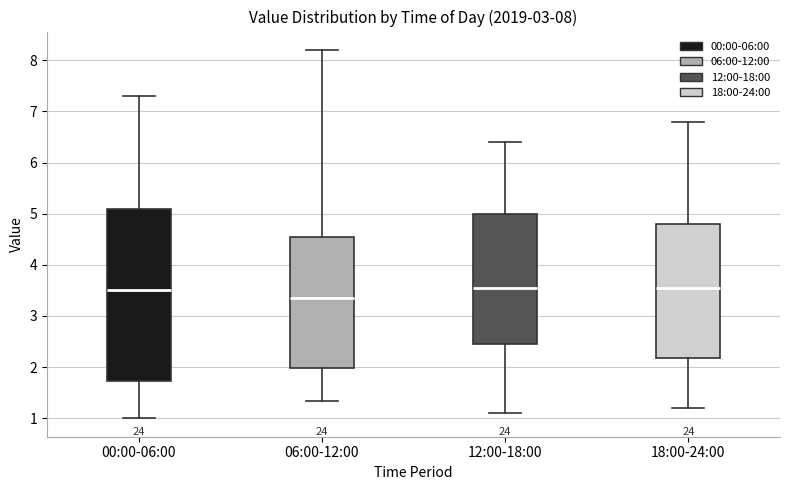

Which box is the tallest, from its lower edge to its upper edge?

00:00-06:00